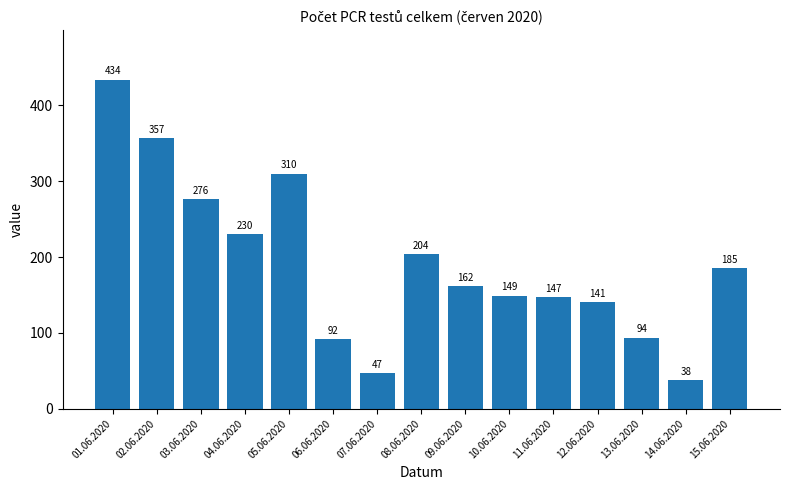

Does the chart contain any negative values?

No